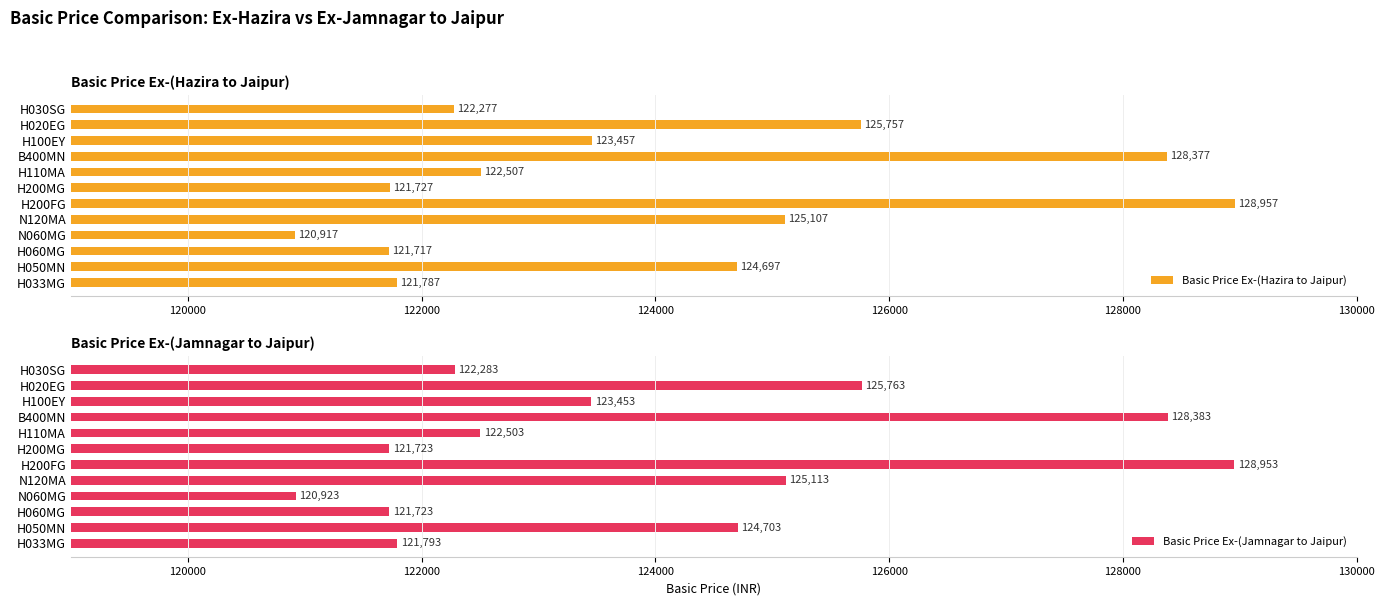

What is the highest value of the Basic Price Ex-(Hazira to Jaipur) series?

128957